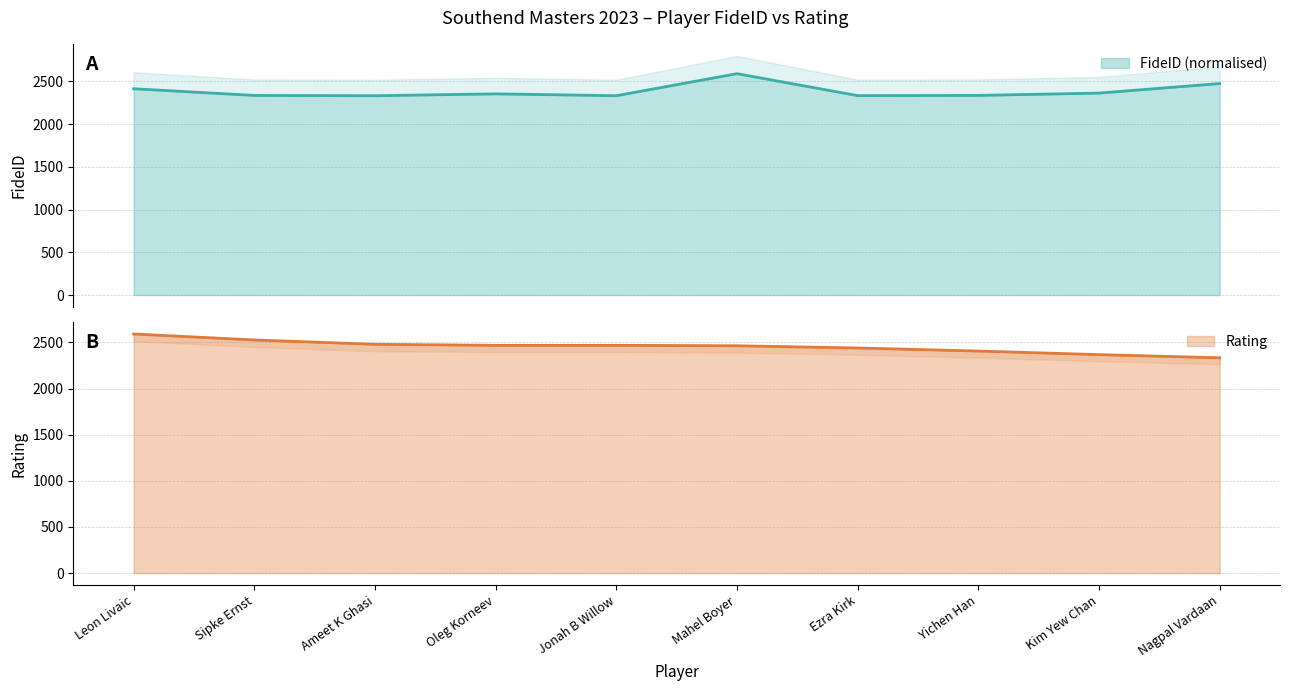

What is the sum of the FideID values at Jonah B Willow and Mahel Boyer?

4924.2